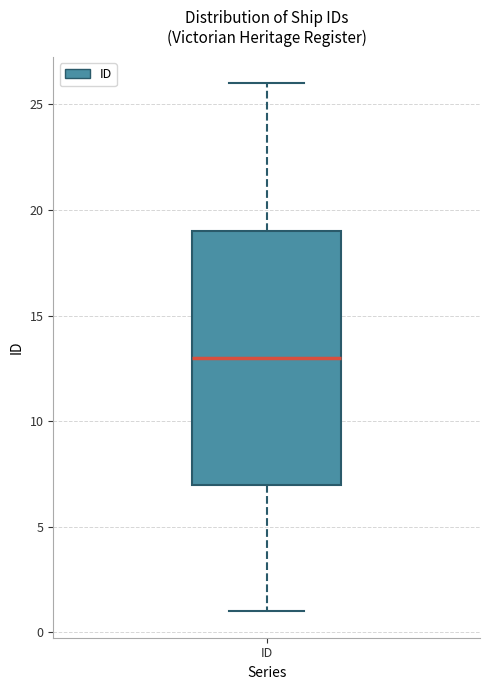

Where does the lower whisker of the box for ID end on the y-axis? The values are not printed on the chart, so give them approximately, as read against the axis.

1